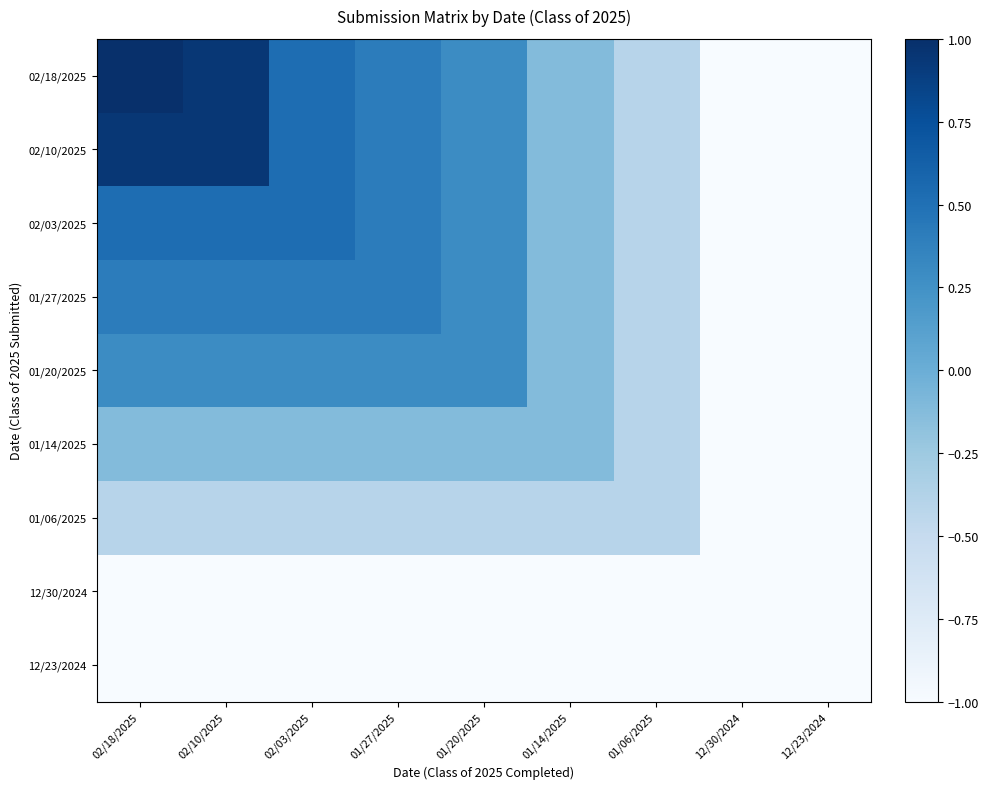

What is the maximum value shown in the chart?

1.0